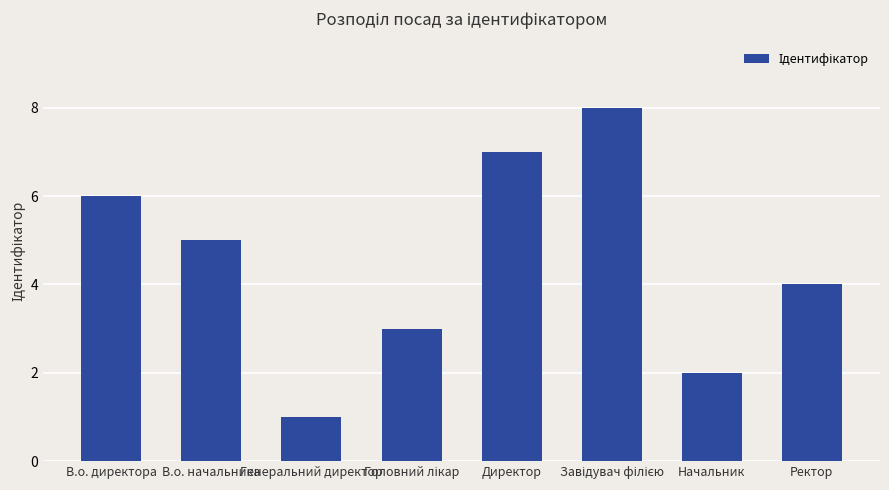

What is the change in value from В.о. директора to Директор?

+1